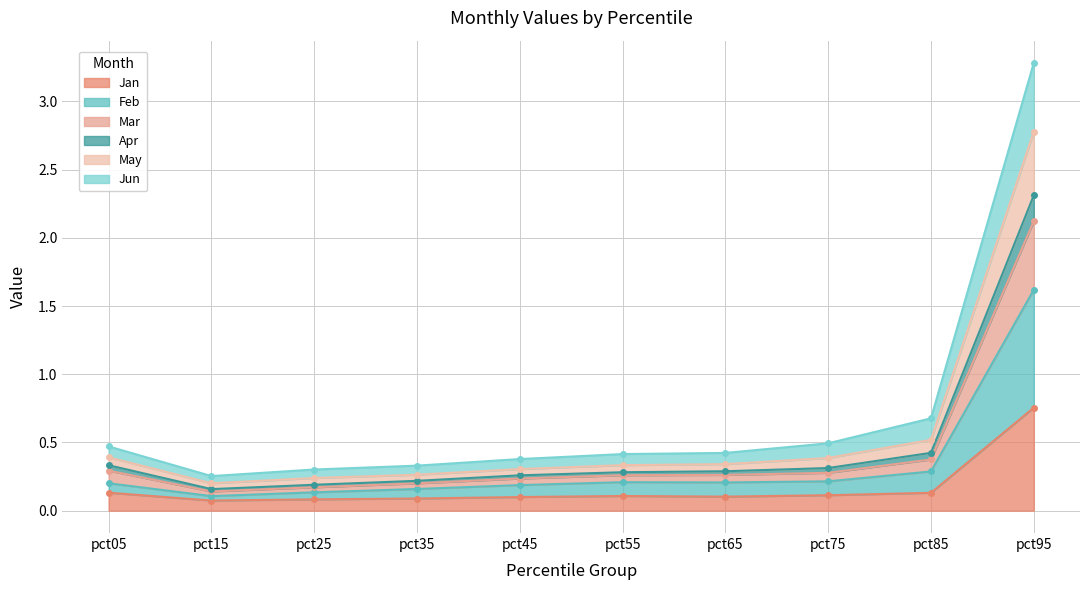

What is the average value of the Jan series?

0.2